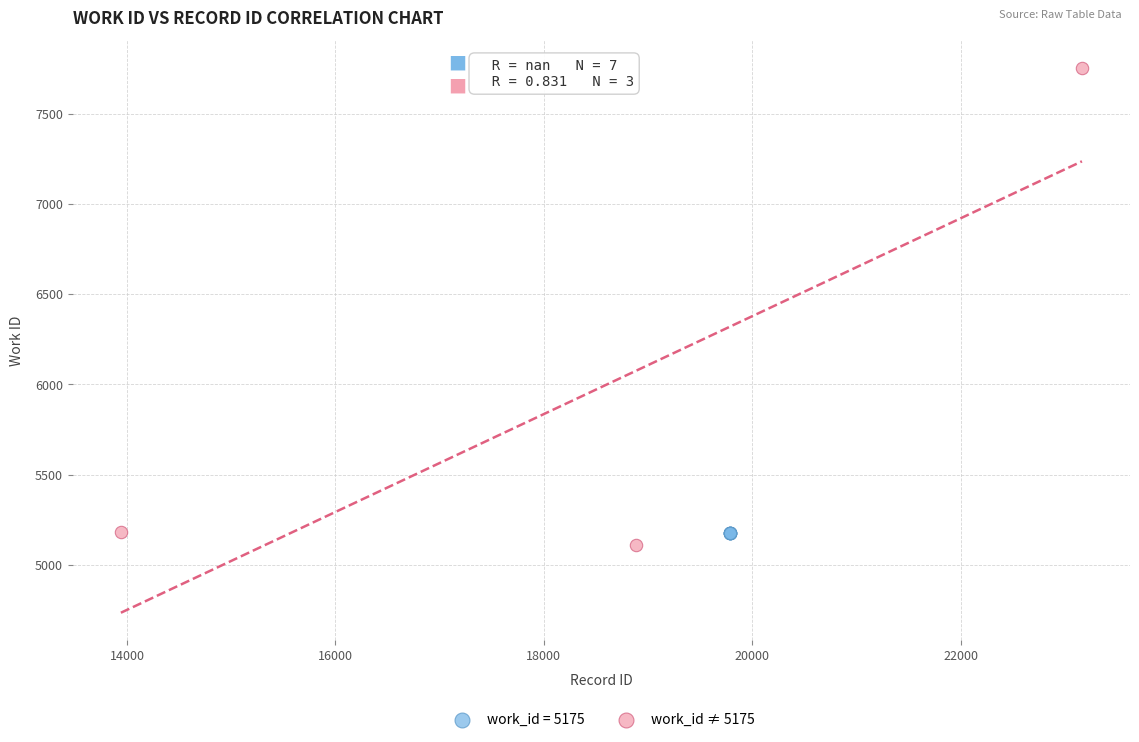

Which series contains the highest Y value?

work_id ≠ 5175